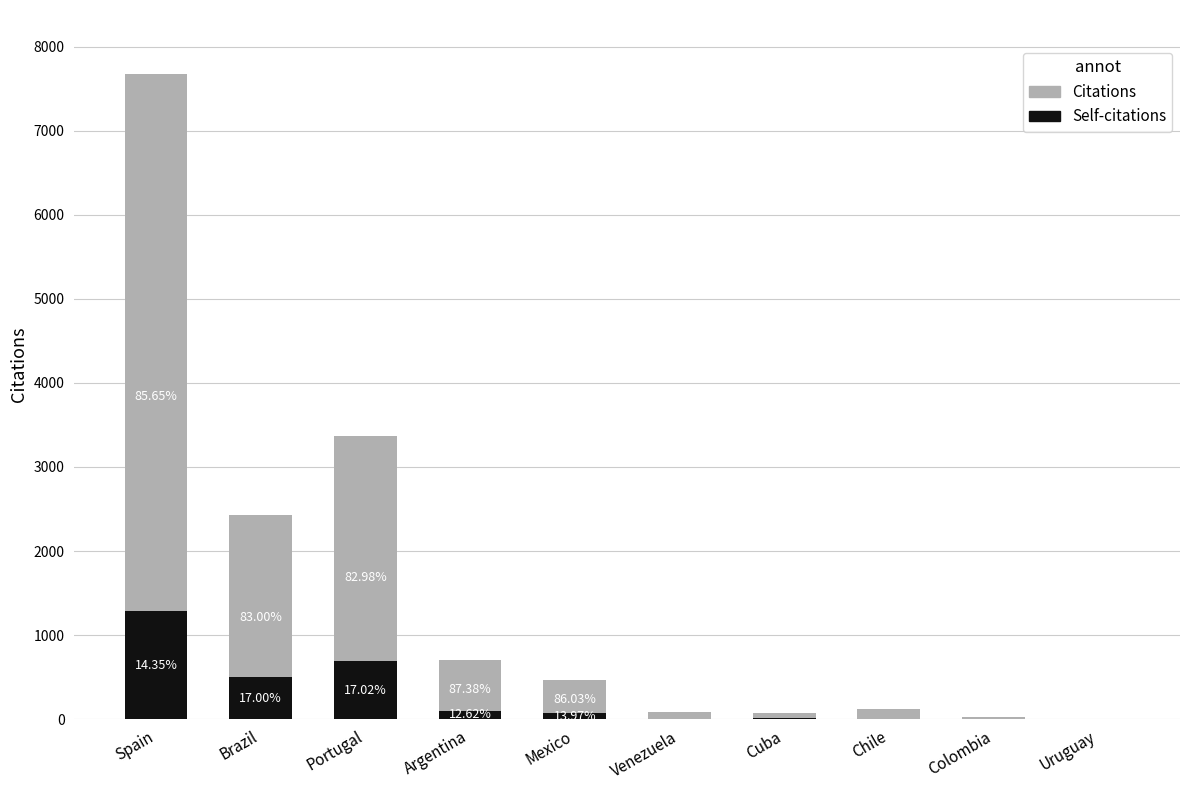

What is the difference between the maximum and minimum values in the Citations series?

7660